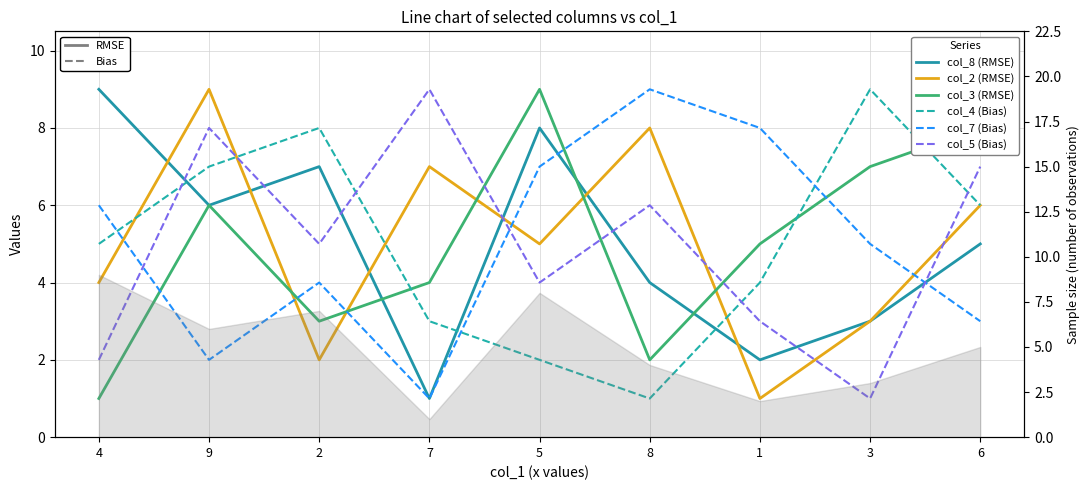

What are all the series names shown in the legend?

col_8 (RMSE), col_2 (RMSE), col_3 (RMSE), col_4 (Bias), col_7 (Bias), col_5 (Bias)